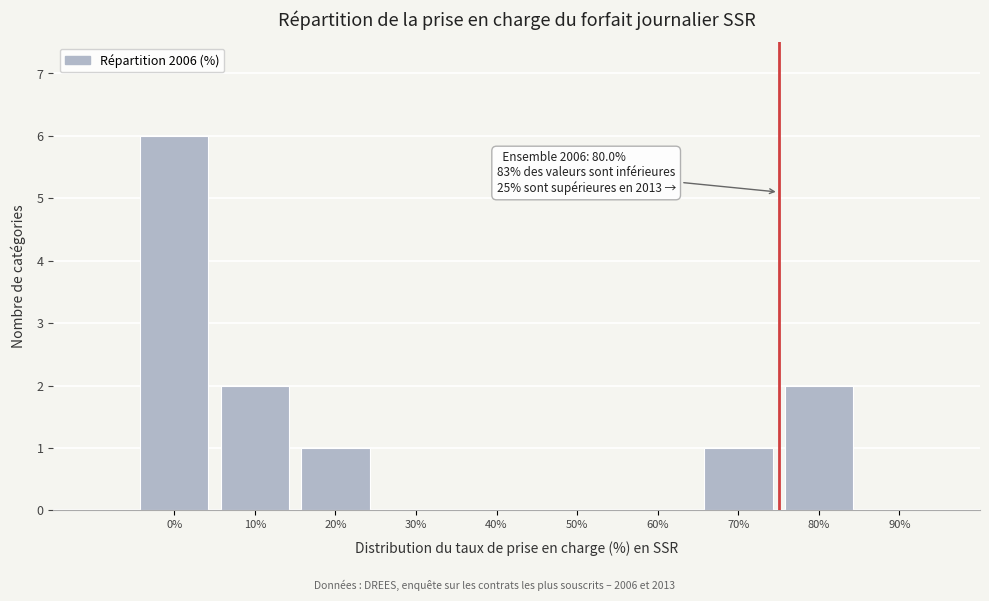

Reading left to right, extract all data points from this chart.

0%=6	10%=2	20%=1	30%=0	40%=0	50%=0	60%=0	70%=1	80%=2	90%=0